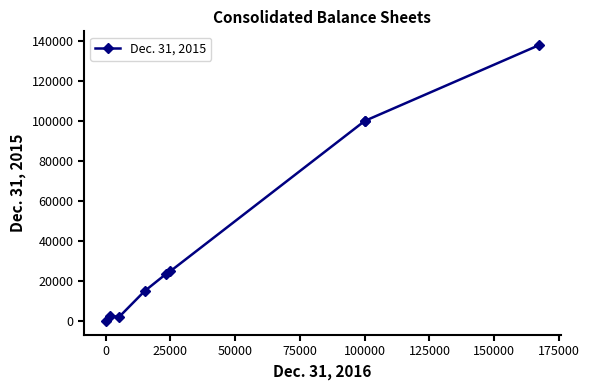

What is the value of the 4th point from the left?

15000